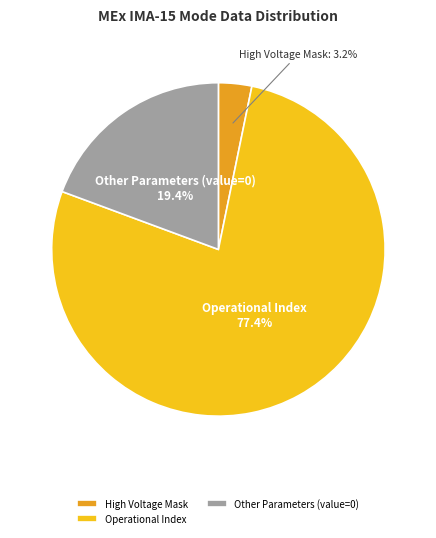

Count the number of slices in the pie.

3